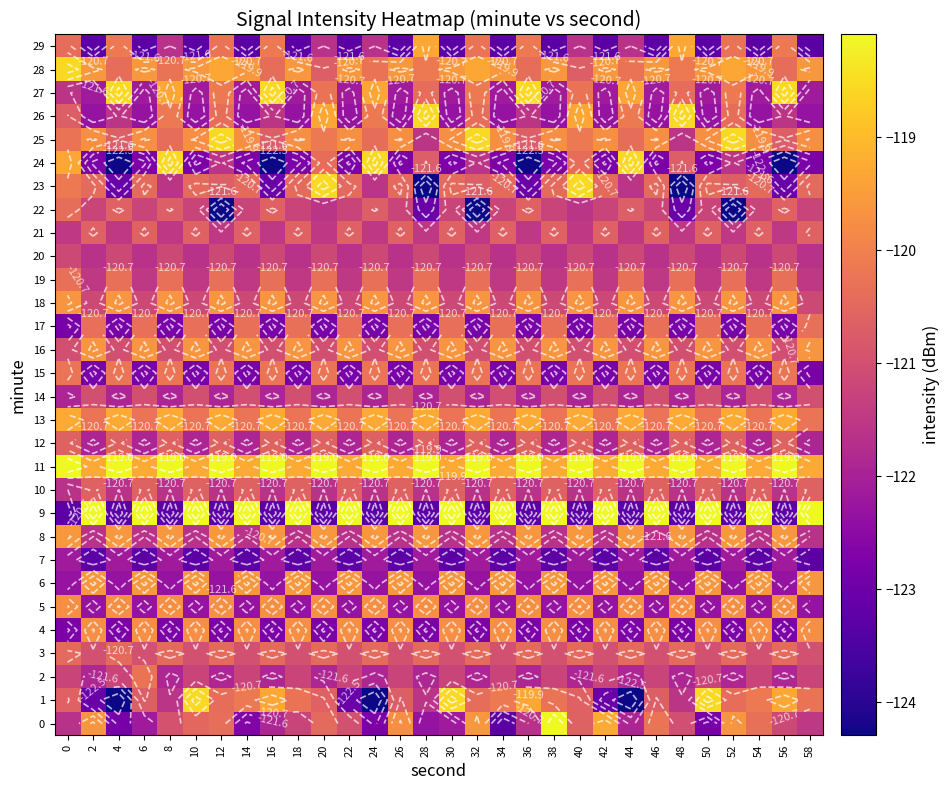

Read the 2 value at 12.

-121.9